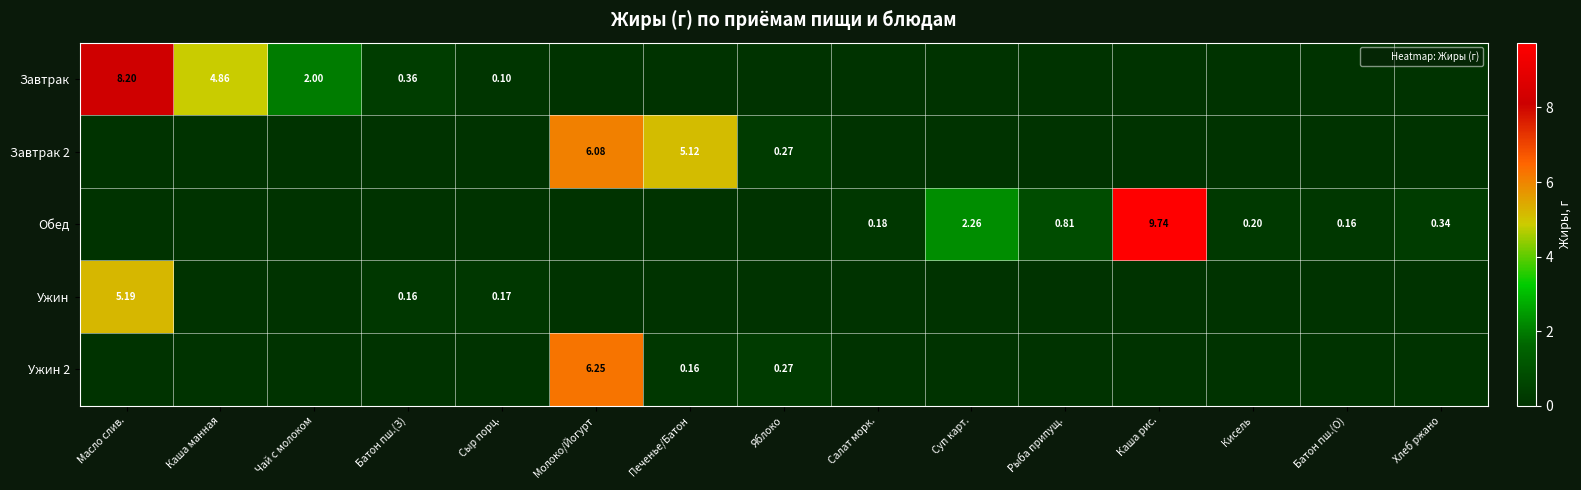

What is the difference between the maximum and minimum values in the Завтрак 2 series?

6.1